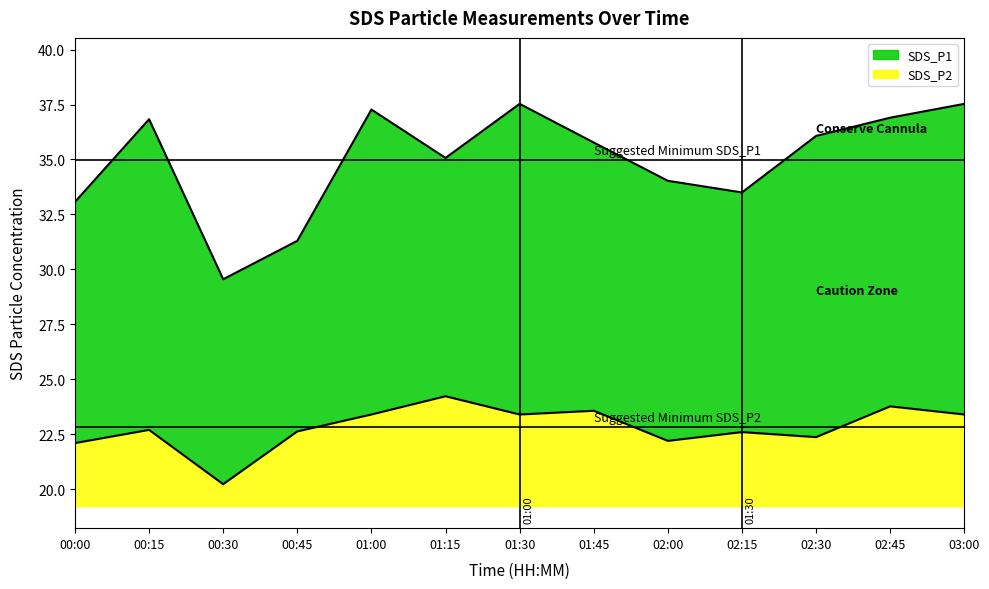

What is the sum of the SDS_P2 values at 02:00 and 00:00?

5.8